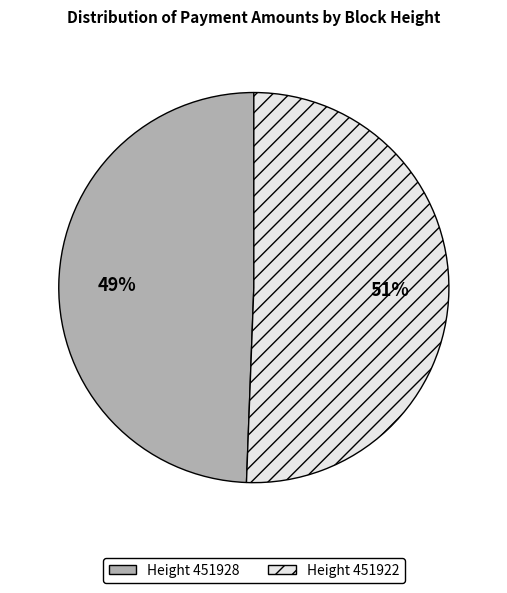

Is there a majority slice in this chart?

Yes